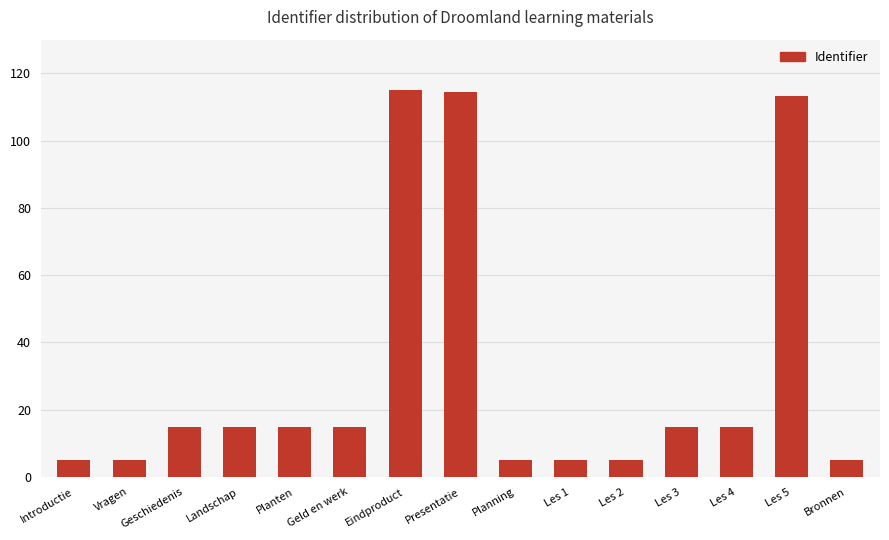

What is the difference between the maximum and minimum values?

110.0